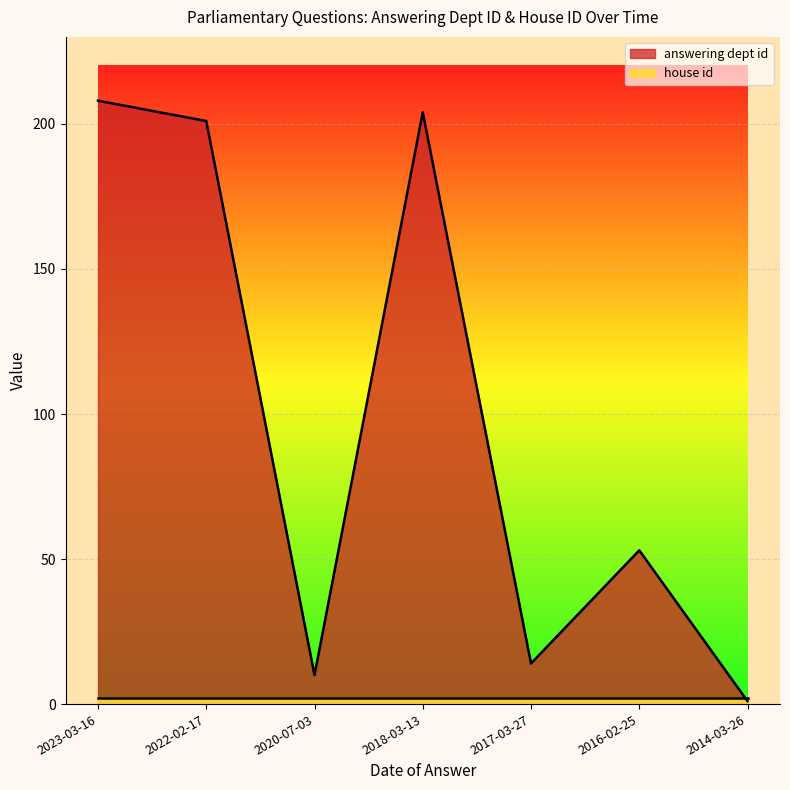

What is the change in value from 2020-07-03 to 2017-03-27?

+4